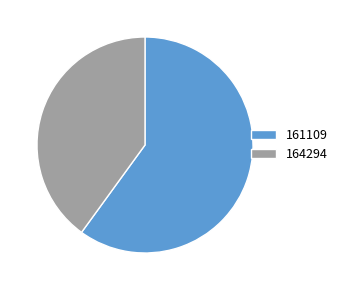

Is it true that 164294 is 40% of the pie?

True